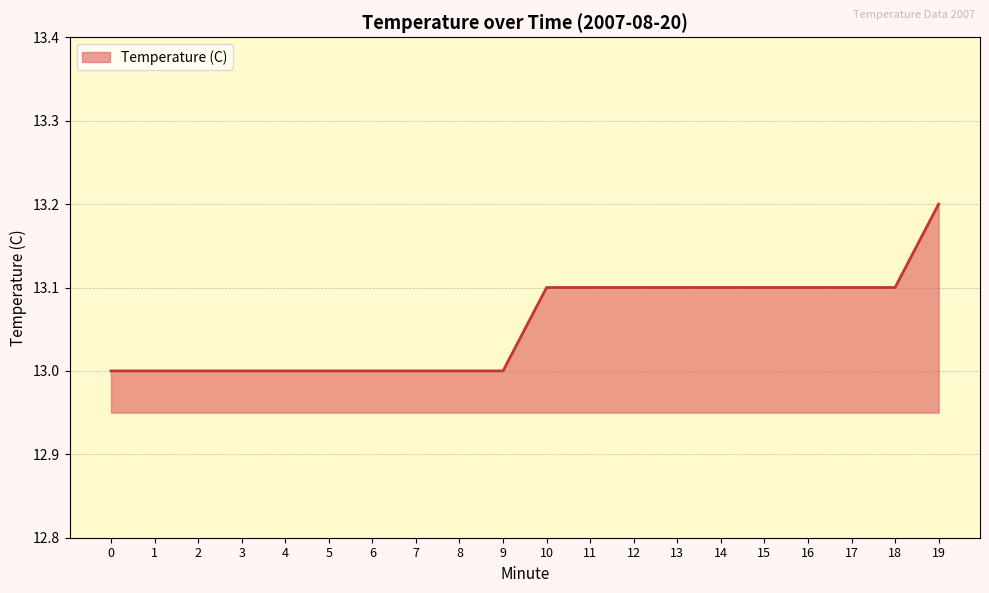

What is the minimum value shown in the chart?

13.0